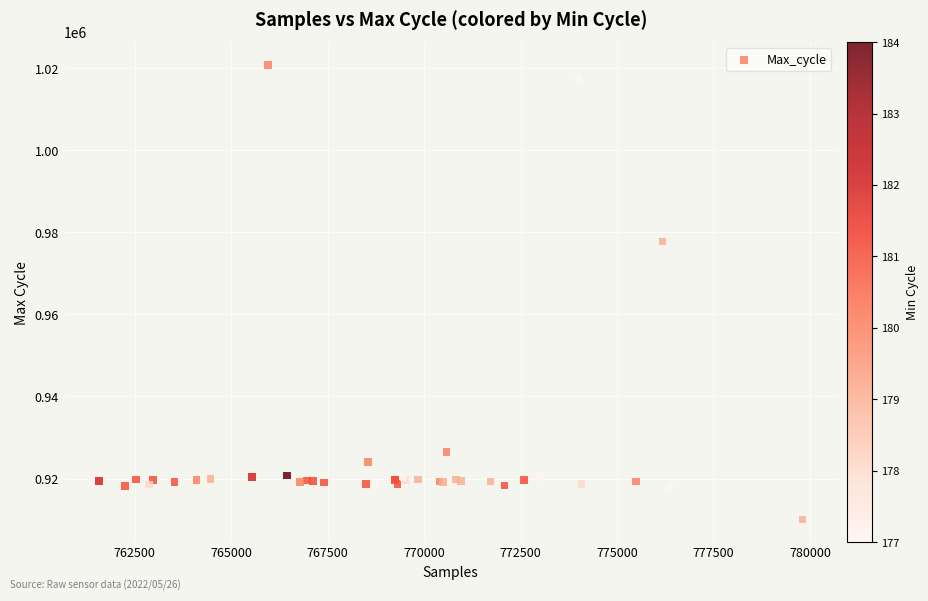

What Y value in the scatter plot is closest to 965423?

977784